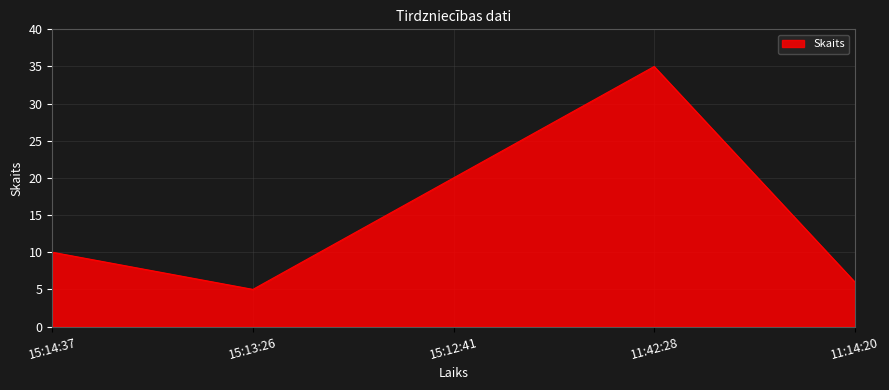

List the labels in order of value, largest first.

11:42:28, 15:12:41, 15:14:37, 11:14:20, 15:13:26